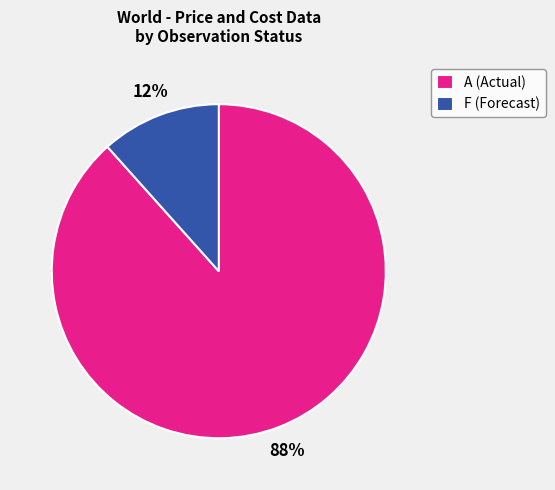

Is there any slice that represents more than half of the pie?

Yes